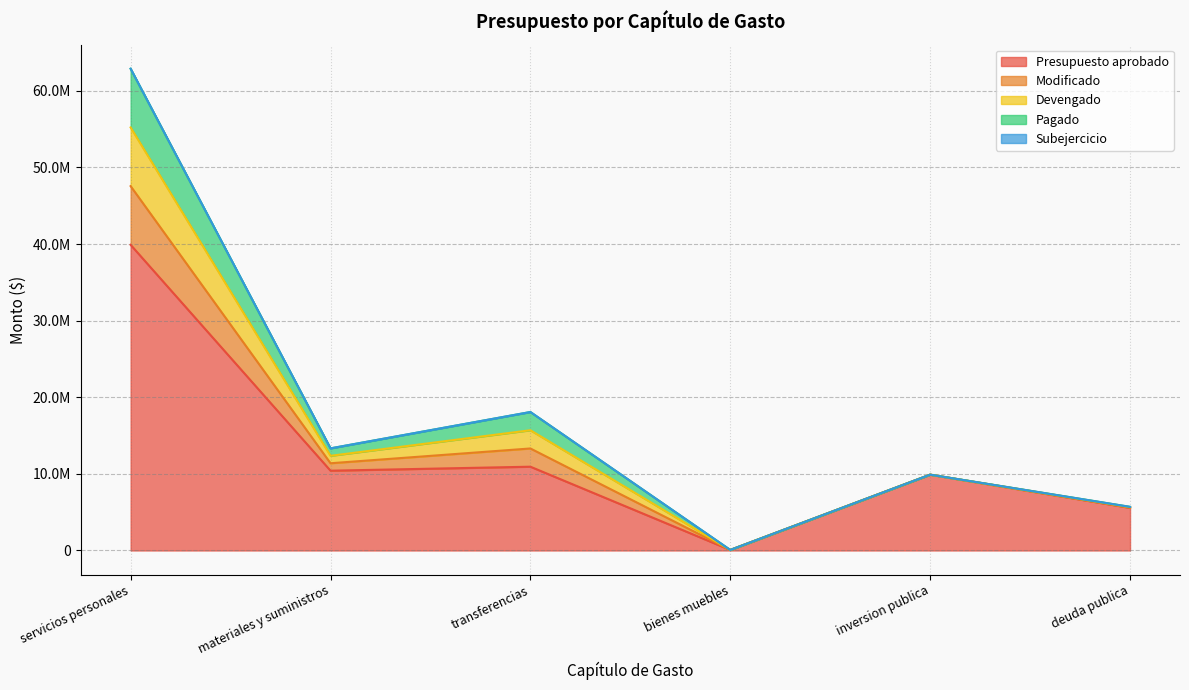

Between servicios personales and bienes muebles, which is larger?

servicios personales